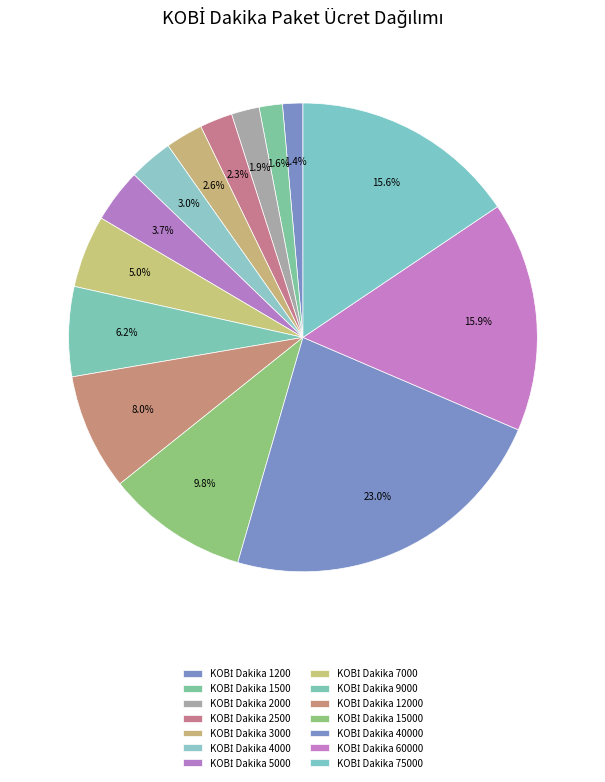

To the nearest percent, what is the difference between the largest and smallest slice percentages?

22%